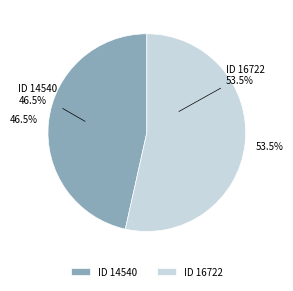

Count the number of slices in the pie.

2